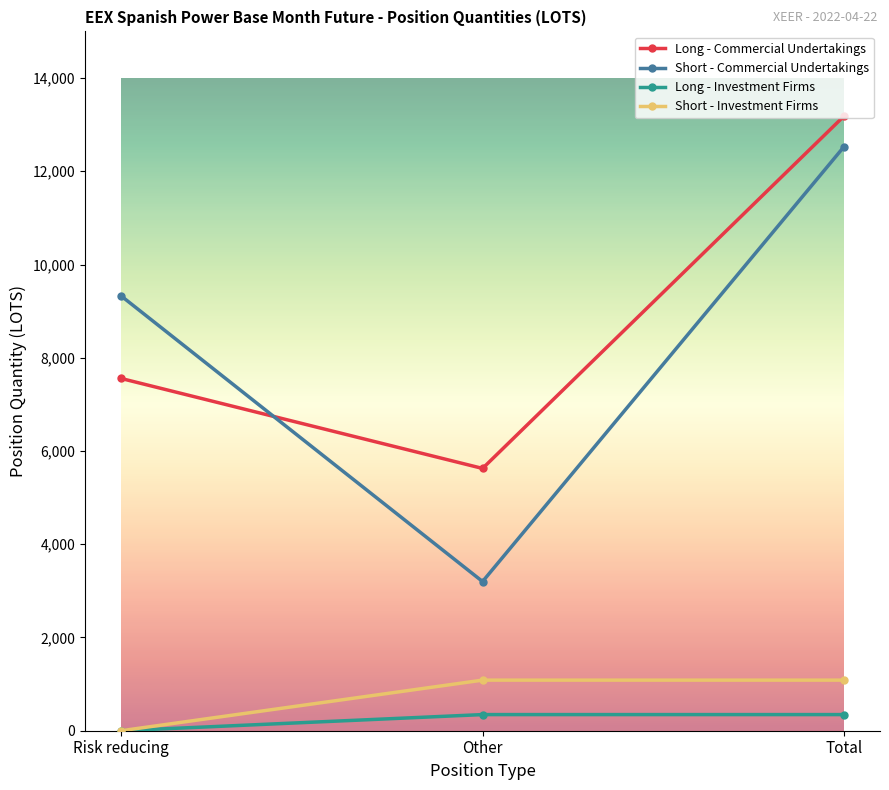

Does the chart display data point markers on the line(s)?

Yes